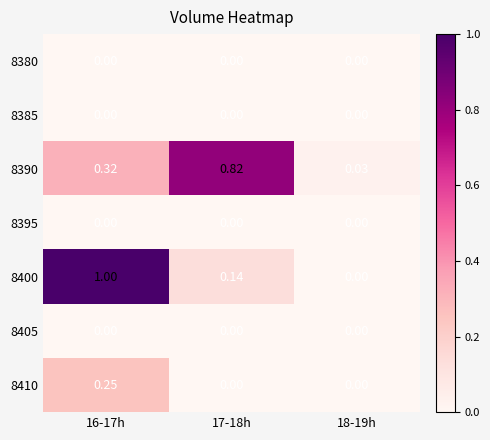

Is the value of 8390 at 16-17h greater than the value of 8385 at 17-18h?

Yes